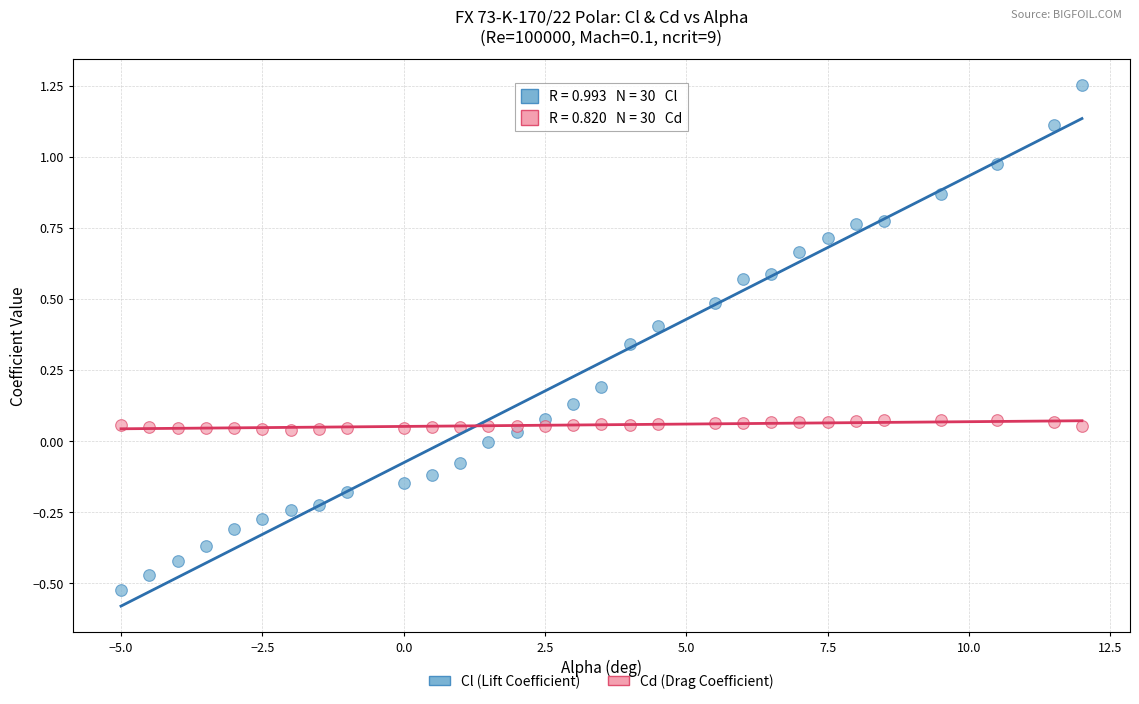

Which series contains the highest Y value?

Cl (Lift Coefficient)